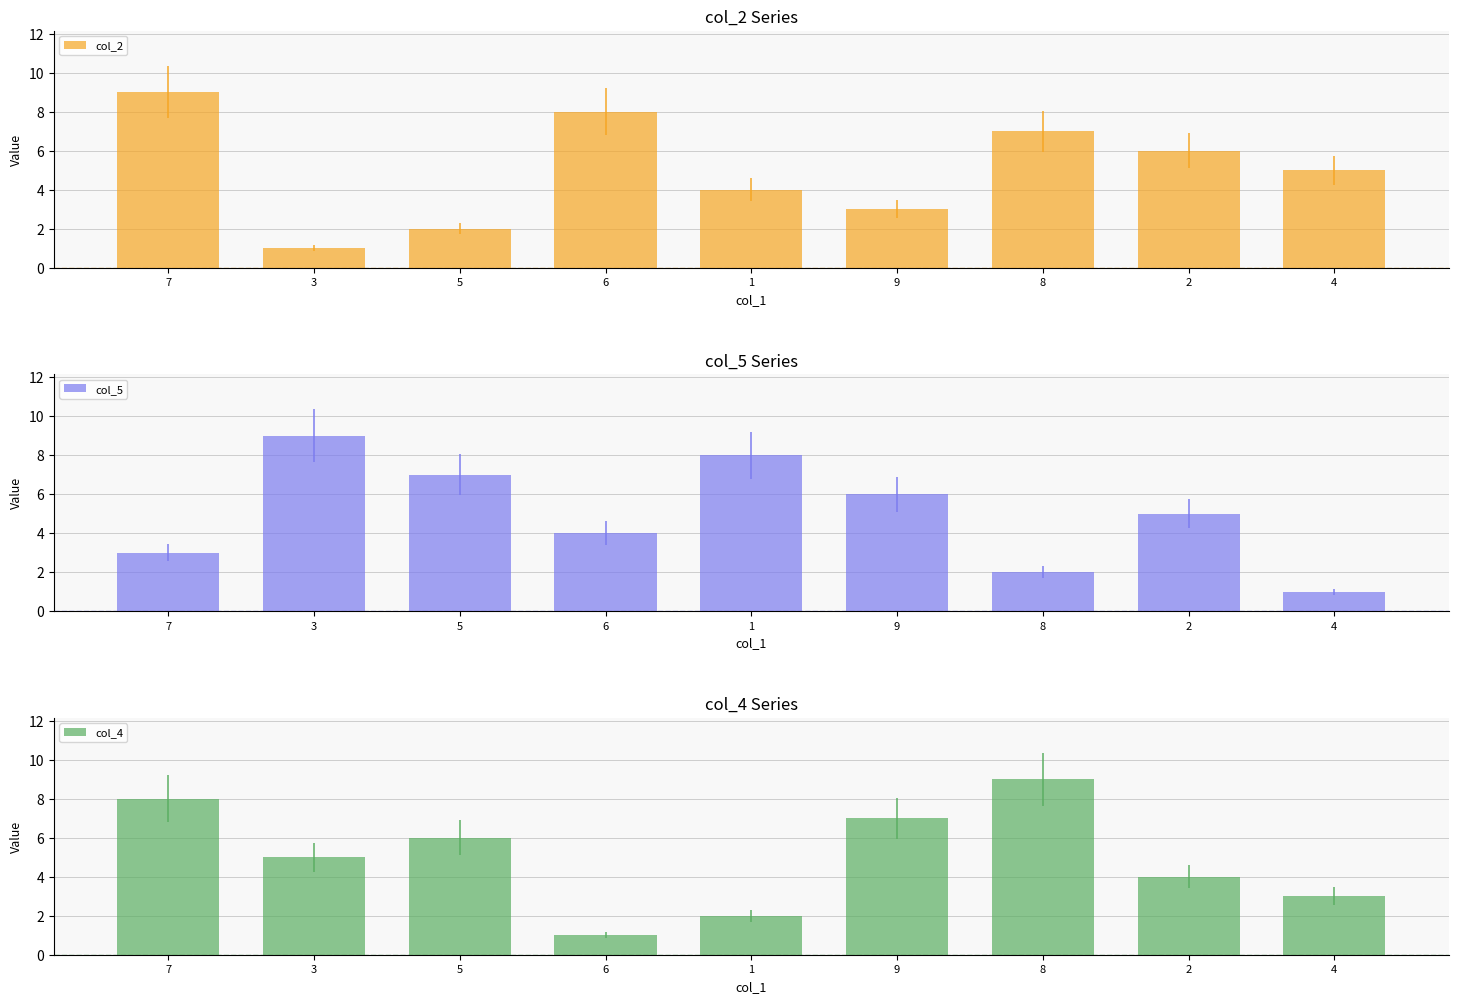

How many bars are there in total?

27